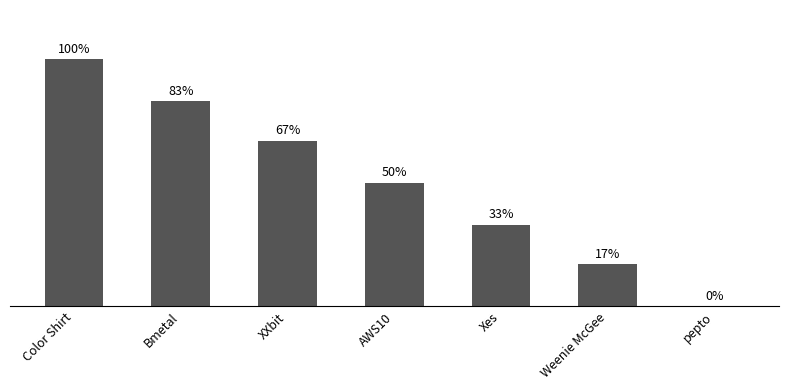

Which has a higher value, Xes or XXbit?

XXbit